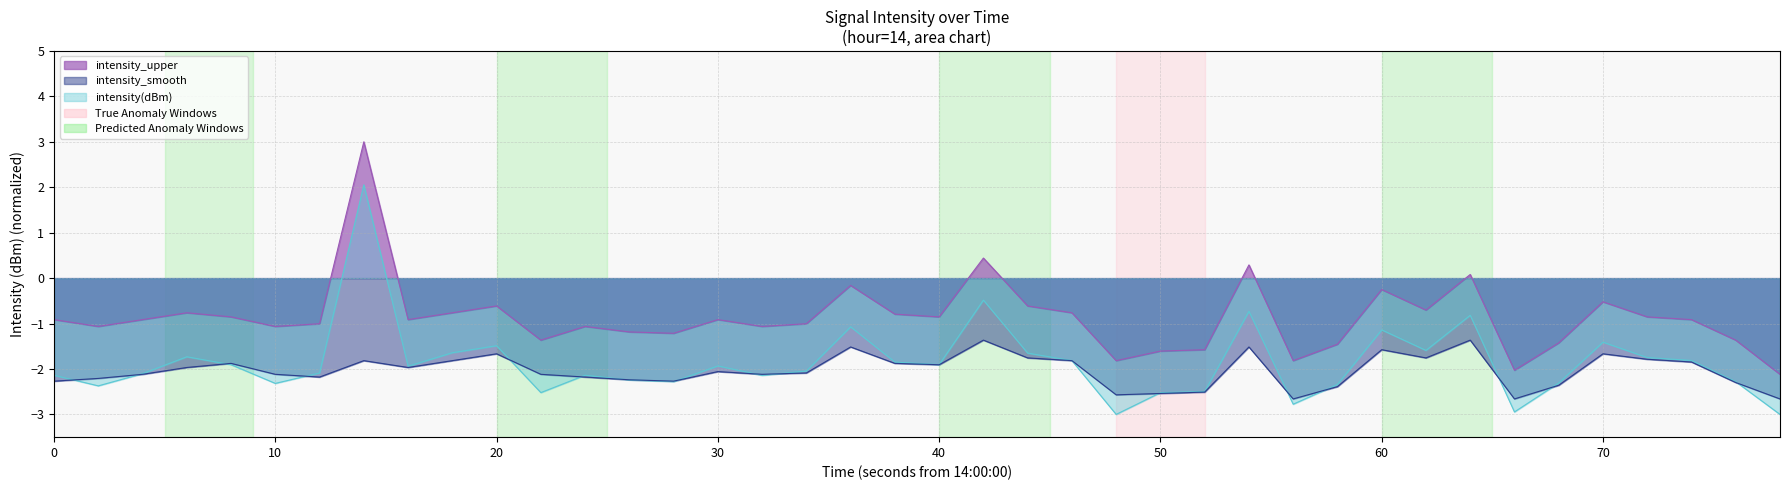

What is the sum of all intensity_upper values?

-34.5